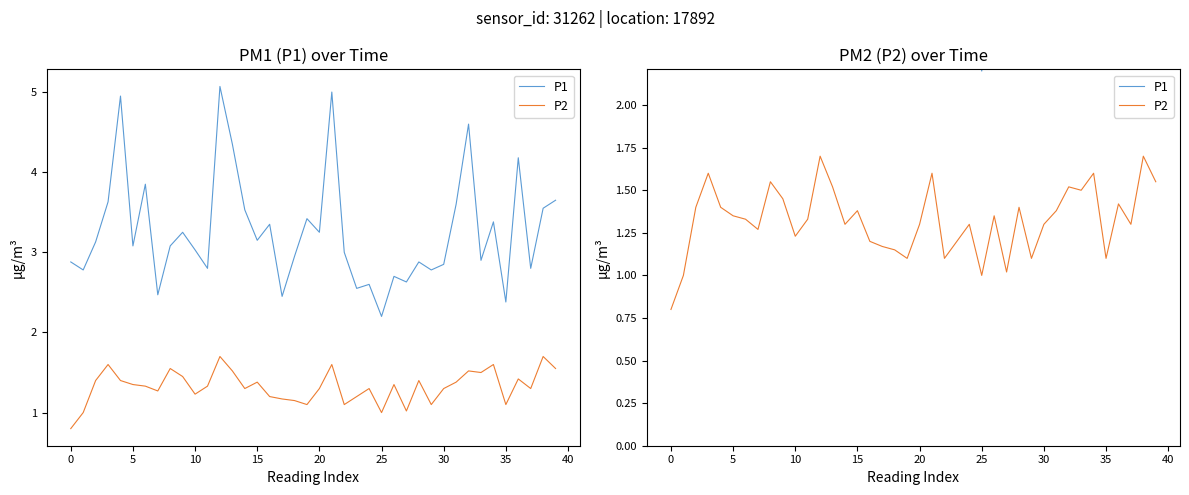

What is the approximate value of P2 at 39?

1.6